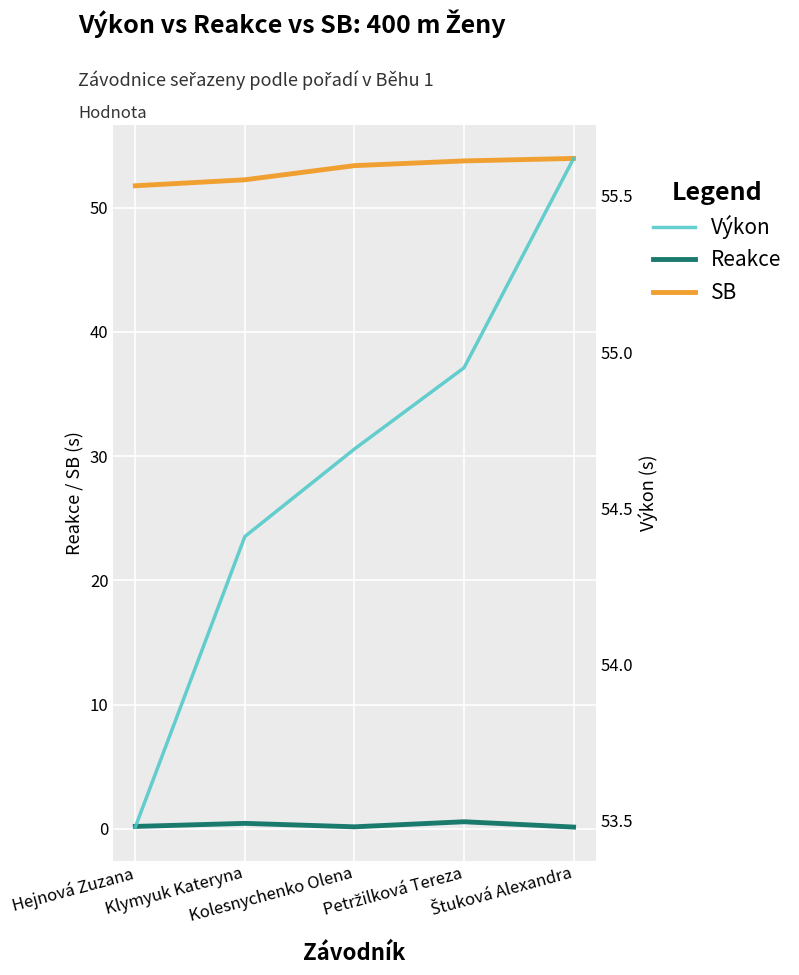

Reading right to left, transcribe all the data shown in this chart.

Reakce: Štuková Alexandra=0.1	Petržilková Tereza=0.6	Kolesnychenko Olena=0.2	Klymyuk Kateryna=0.4	Hejnová Zuzana=0.2
SB: Štuková Alexandra=54.0	Petržilková Tereza=53.8	Kolesnychenko Olena=53.4	Klymyuk Kateryna=52.2	Hejnová Zuzana=51.8
Výkon: Štuková Alexandra=55.6	Petržilková Tereza=55.0	Kolesnychenko Olena=54.7	Klymyuk Kateryna=54.4	Hejnová Zuzana=53.5